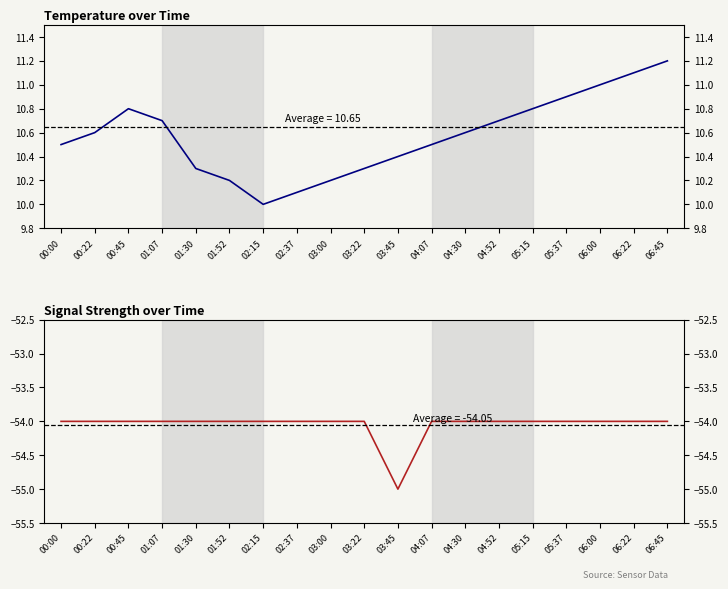

What is the difference between the maximum and minimum values in the Temp series?

1.2